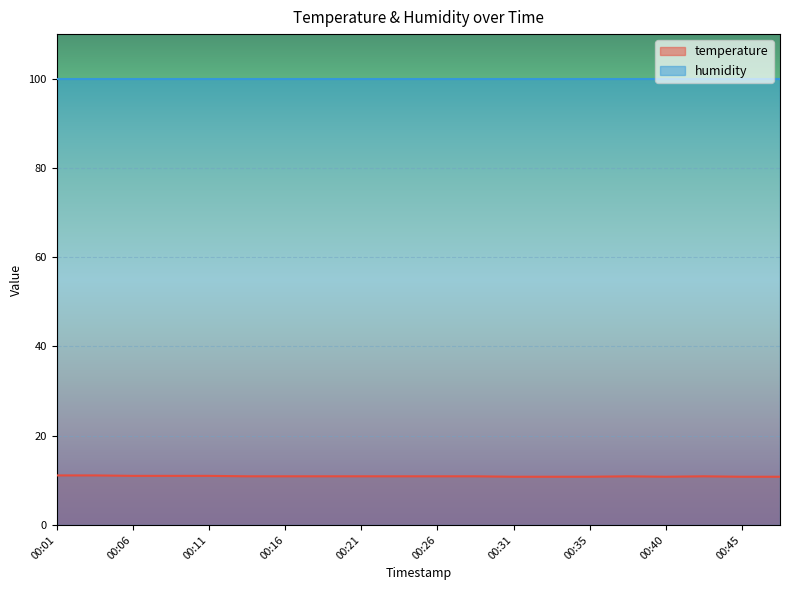

How many values are between 10 and 11?

18